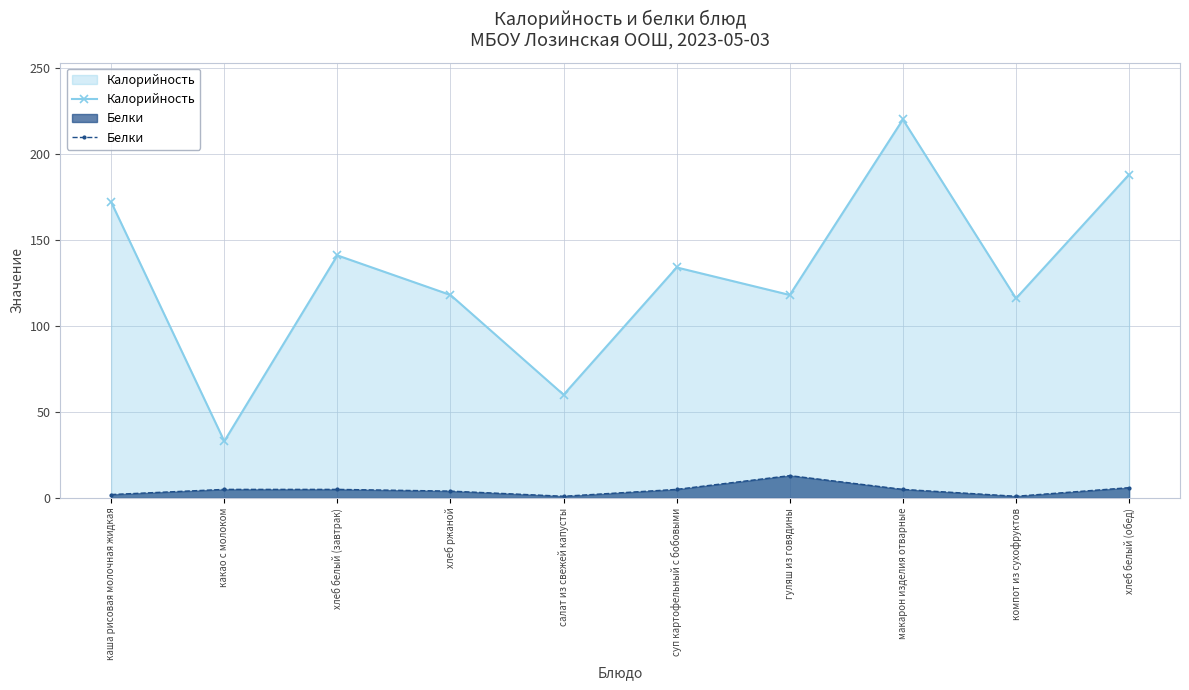

Which series has the largest total across all categories?

Калорийность